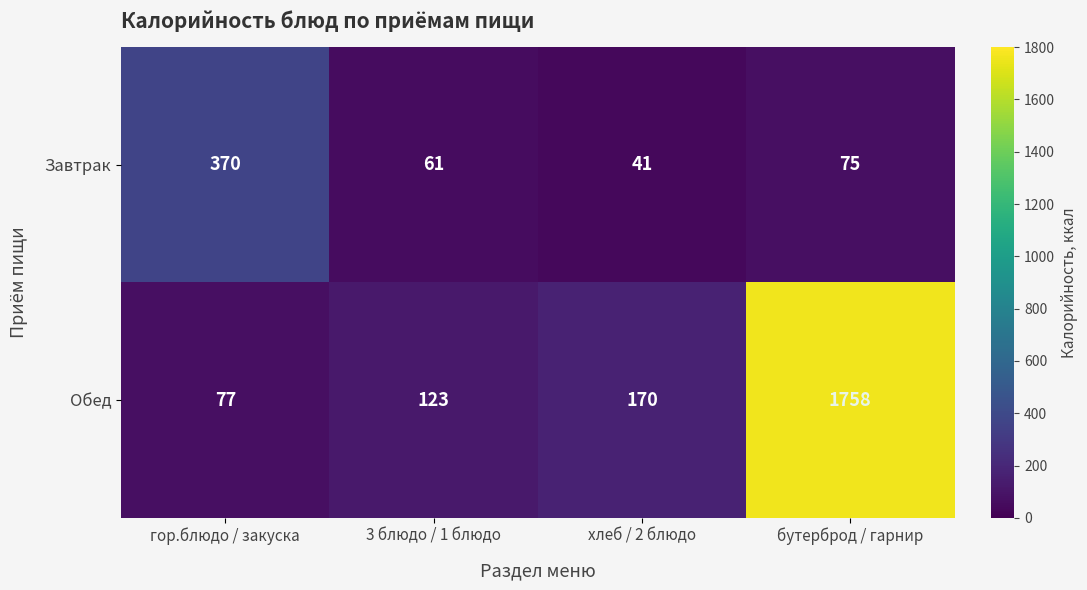

Which label corresponds to the largest value in the chart?

бутерброд / гарнир